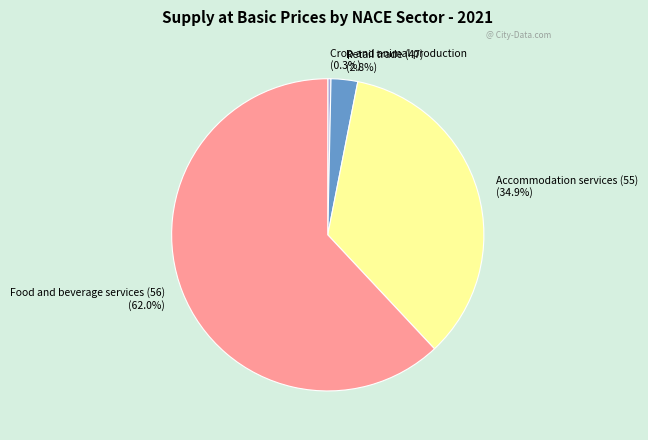

Is Retail trade (47) the majority of the pie?

No